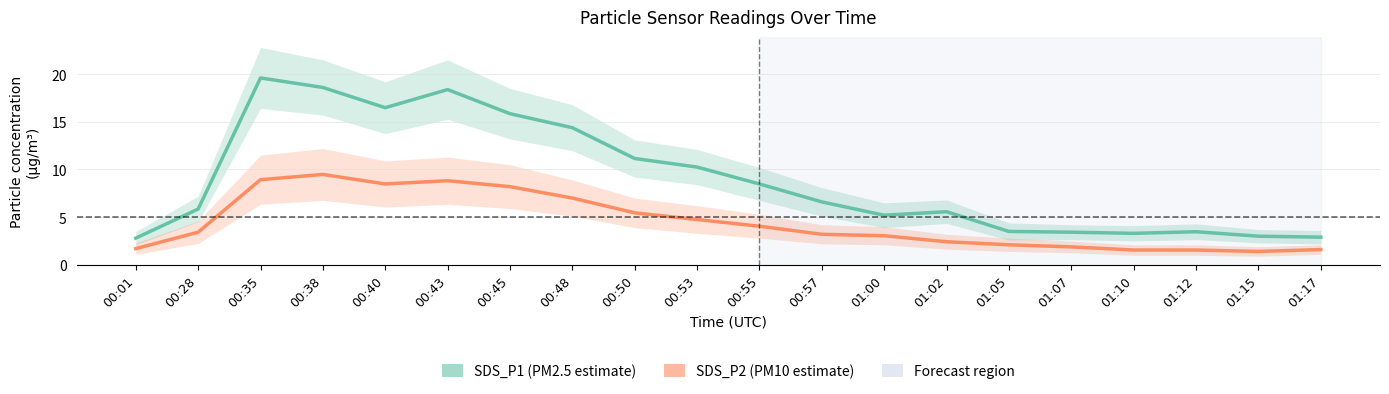

List the series in order of their peak value, lowest first.

SDS_P2 (PM10 estimate), SDS_P1 (PM2.5 estimate)